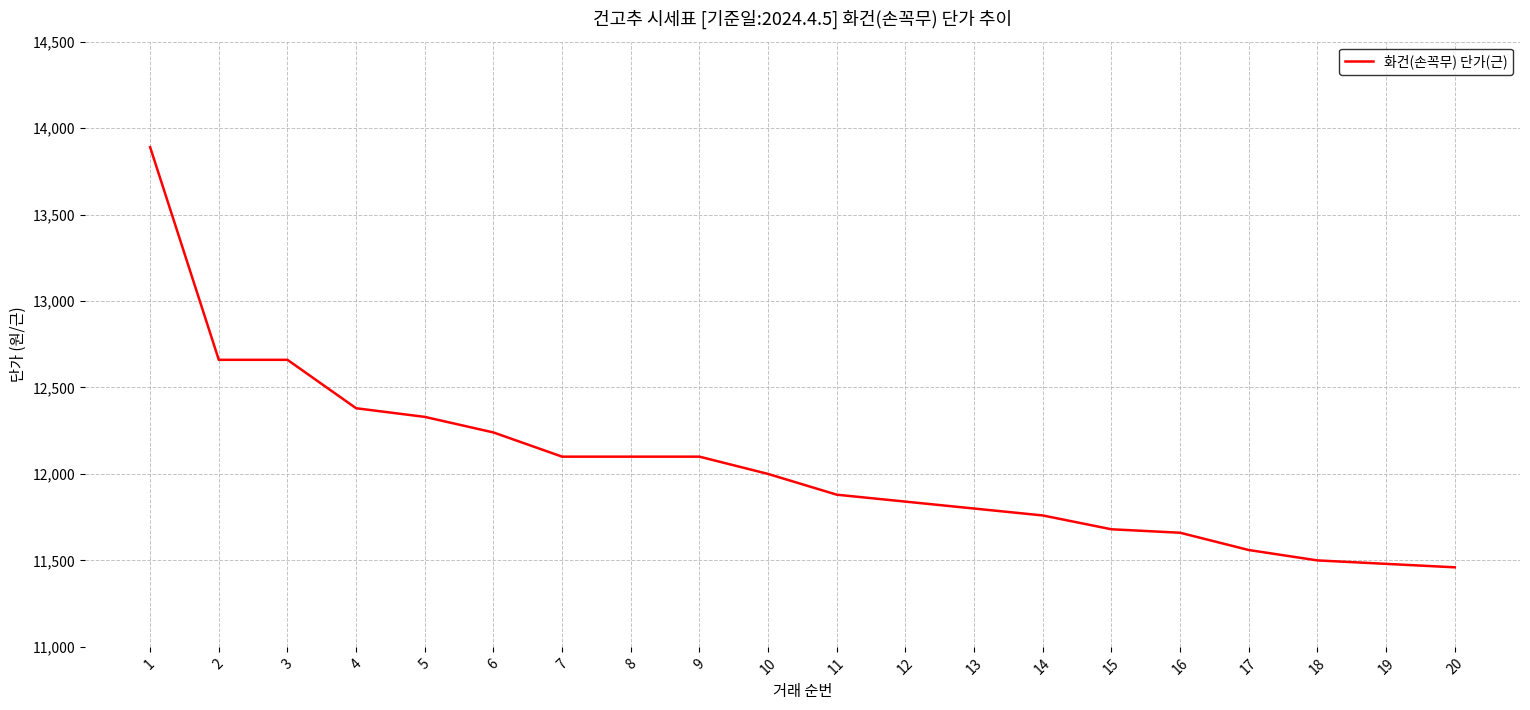

Reading left to right, transcribe all the data shown in this chart.

1=13890	2=12660	3=12660	4=12380	5=12330	6=12240	7=12100	8=12100	9=12100	10=12000	11=11880	12=11840	13=11800	14=11760	15=11680	16=11660	17=11560	18=11500	19=11480	20=11460